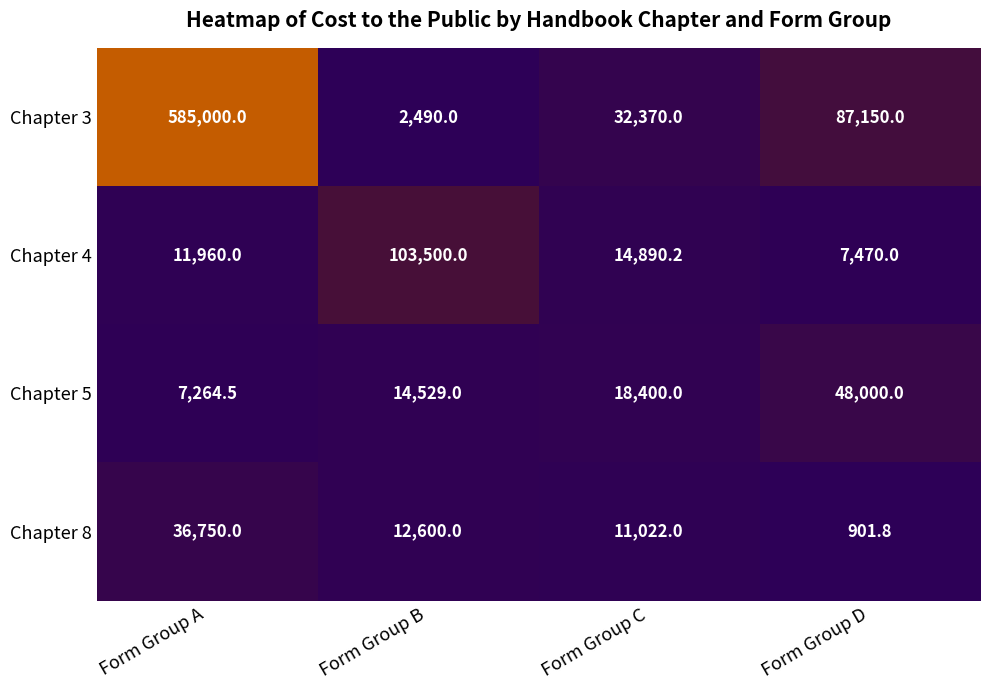

List the series in order of their peak value, lowest first.

Chapter 8, Chapter 5, Chapter 4, Chapter 3